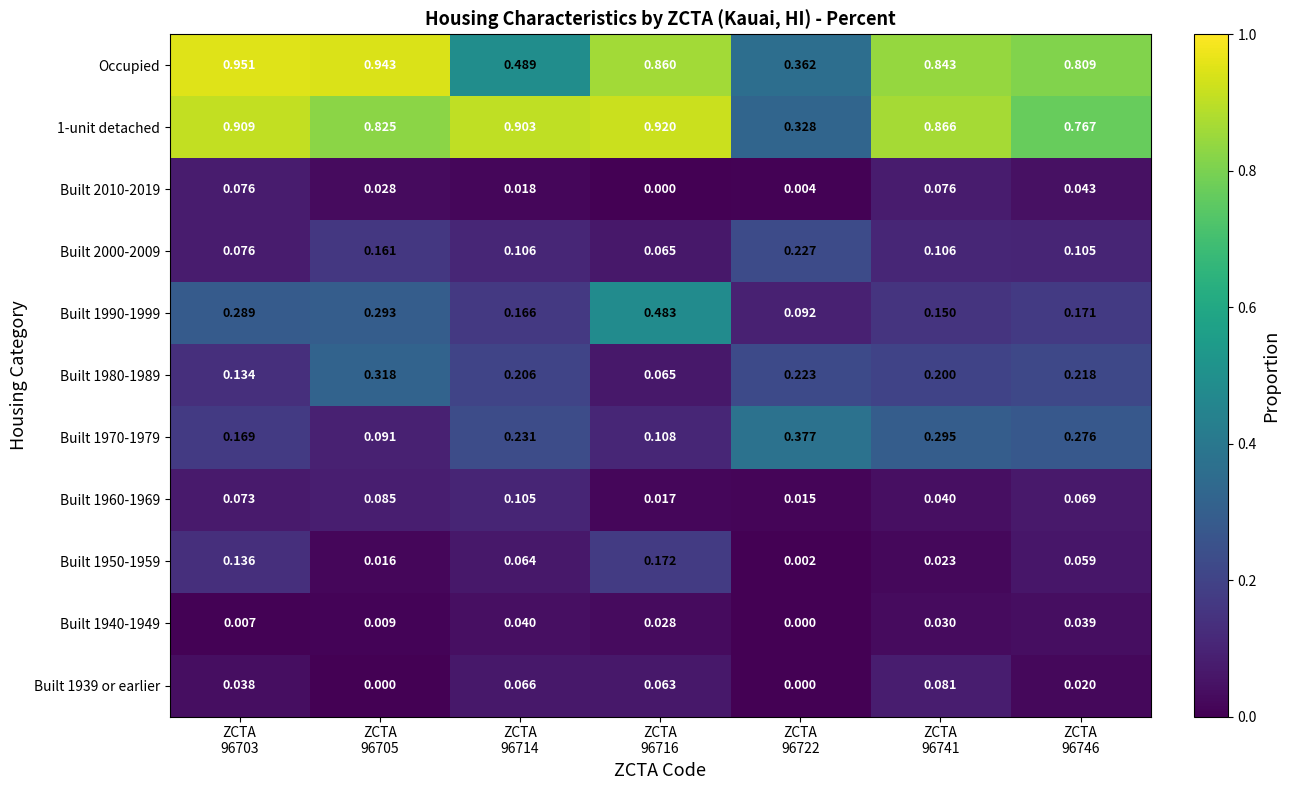

At which category is the sum across all series the highest?

ZCTA
96703